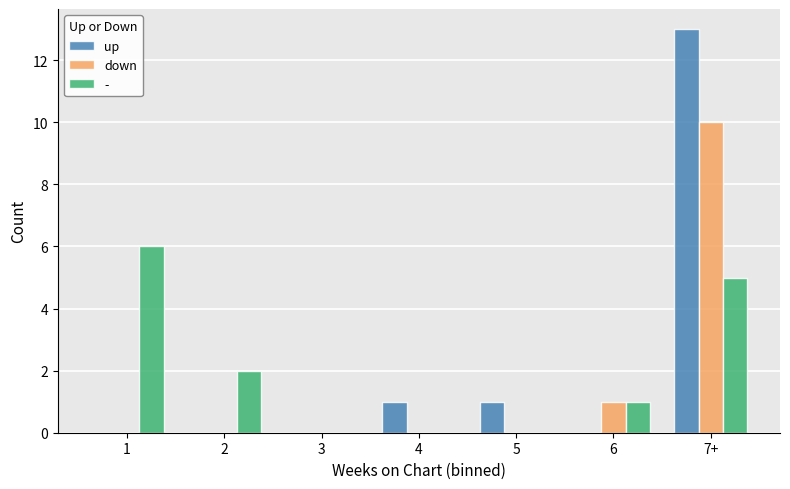

Which series has the largest range (max minus min)?

up